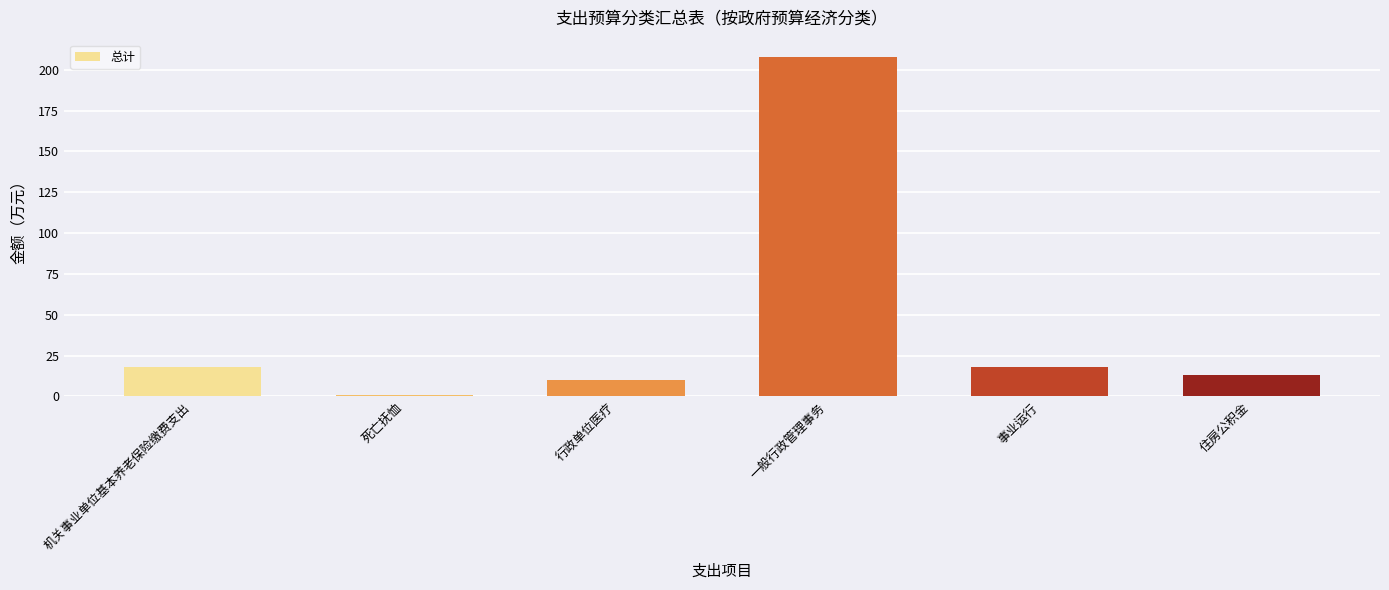

Which label corresponds to the smallest value in the chart?

死亡抚恤